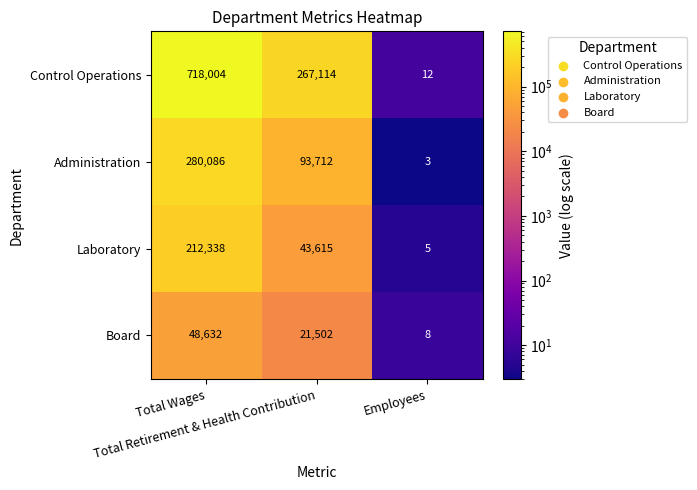

Which series has the largest total across all categories?

Control Operations